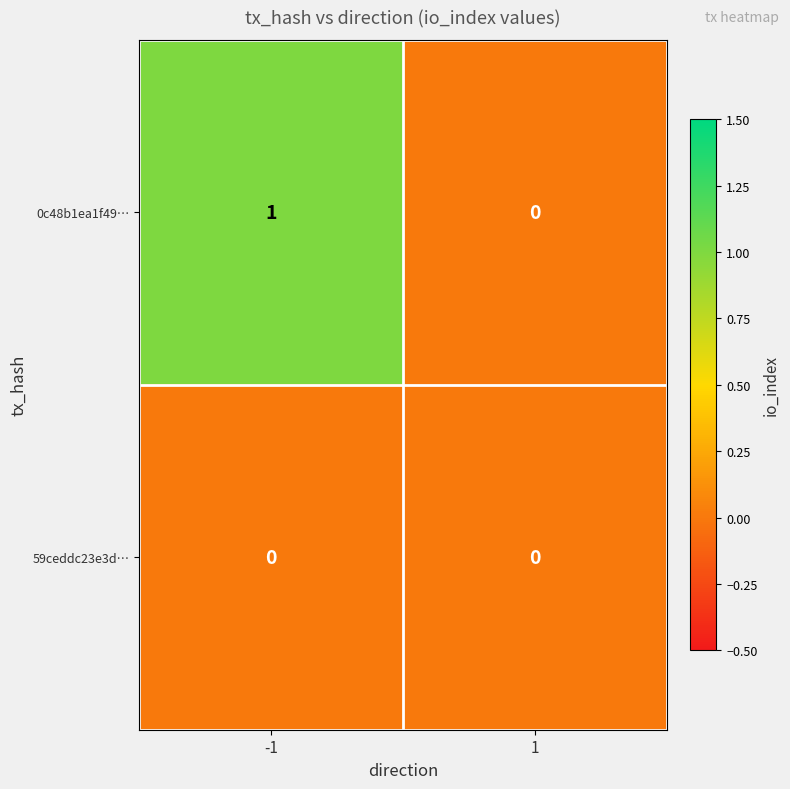

Which series has the largest range (max minus min)?

0c48b1ea1f49…